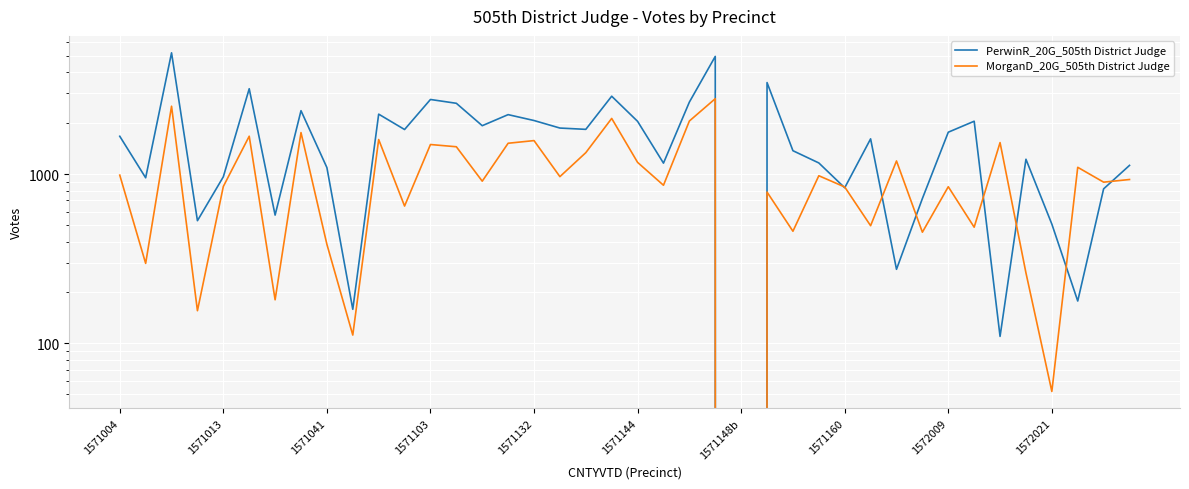

Which series ends up on top after the final intersection of PerwinR_20G_505th District Judge and MorganD_20G_505th District Judge?

PerwinR_20G_505th District Judge